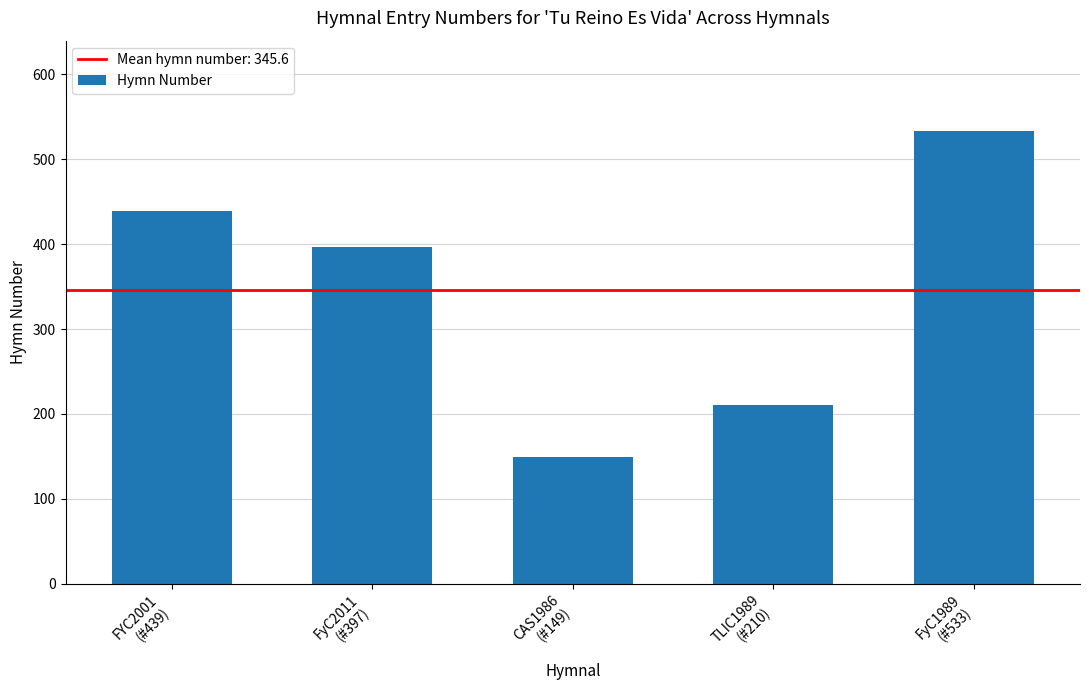

What is the label of the 5th bar from the left?

FyC1989
(#533)